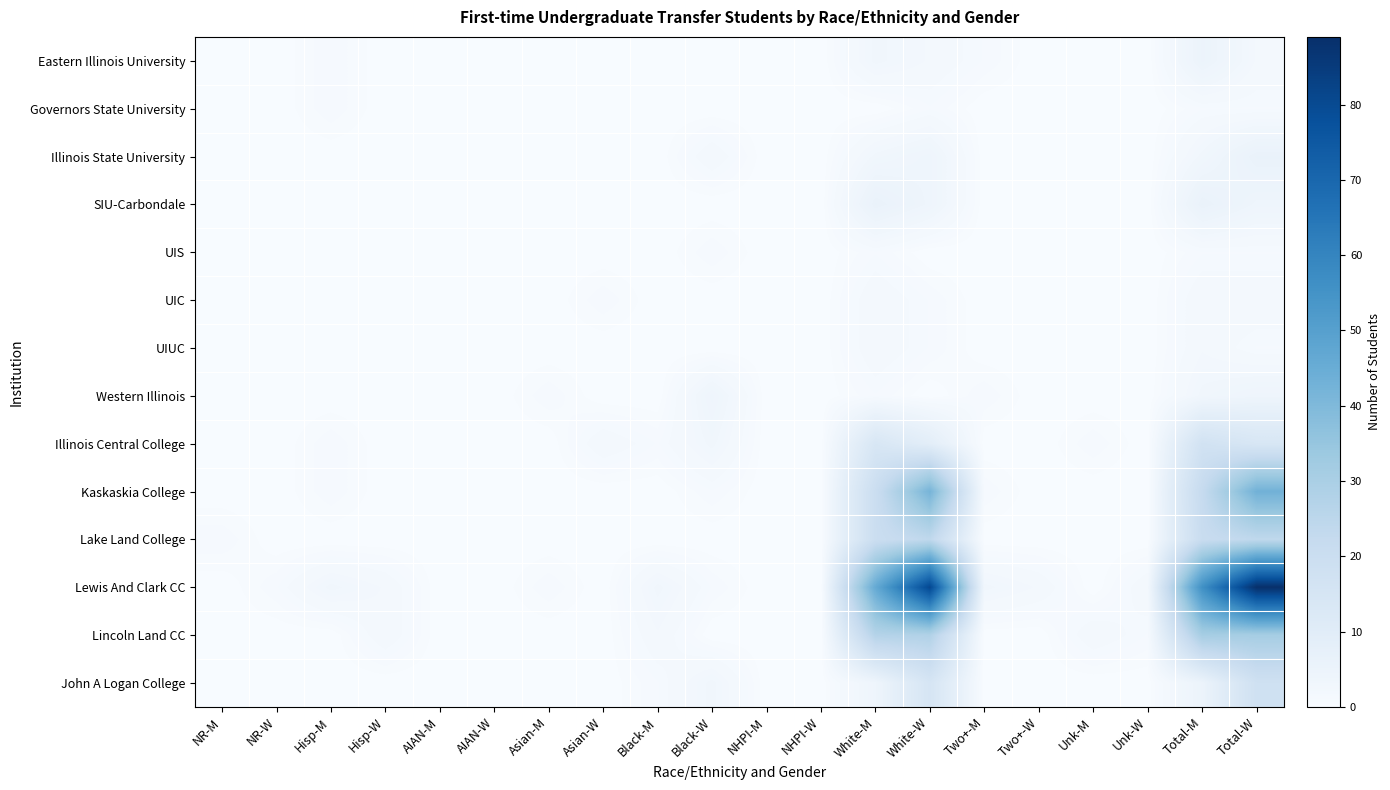

Reading left to right, what are all the values shown in this chart?

Eastern Illinois University: NR-M=0	NR-W=0	Hisp-M=1	Hisp-W=0	AIAN-M=0	AIAN-W=0	Asian-M=0	Asian-W=0	Black-M=0	Black-W=0	NHPI-M=0	NHPI-W=0	White-M=3	White-W=2	Two+-M=1	Two+-W=0	Unk-M=0	Unk-W=0	Total-M=5	Total-W=2
Governors State University: NR-M=0	NR-W=0	Hisp-M=1	Hisp-W=0	AIAN-M=0	AIAN-W=0	Asian-M=0	Asian-W=0	Black-M=0	Black-W=0	NHPI-M=0	NHPI-W=0	White-M=0	White-W=1	Two+-M=0	Two+-W=0	Unk-M=0	Unk-W=0	Total-M=1	Total-W=1
Illinois State University: NR-M=0	NR-W=0	Hisp-M=0	Hisp-W=0	AIAN-M=0	AIAN-W=0	Asian-M=0	Asian-W=0	Black-M=0	Black-W=2	NHPI-M=0	NHPI-W=0	White-M=3	White-W=4	Two+-M=0	Two+-W=0	Unk-M=0	Unk-W=0	Total-M=3	Total-W=6
SIU-Carbondale: NR-M=0	NR-W=0	Hisp-M=0	Hisp-W=0	AIAN-M=0	AIAN-W=0	Asian-M=0	Asian-W=0	Black-M=0	Black-W=0	NHPI-M=0	NHPI-W=0	White-M=6	White-W=4	Two+-M=0	Two+-W=0	Unk-M=0	Unk-W=0	Total-M=6	Total-W=4
UIS: NR-M=0	NR-W=0	Hisp-M=0	Hisp-W=0	AIAN-M=0	AIAN-W=0	Asian-M=0	Asian-W=0	Black-M=0	Black-W=1	NHPI-M=0	NHPI-W=0	White-M=1	White-W=0	Two+-M=0	Two+-W=0	Unk-M=0	Unk-W=0	Total-M=1	Total-W=1
UIC: NR-M=0	NR-W=0	Hisp-M=0	Hisp-W=0	AIAN-M=0	AIAN-W=0	Asian-M=0	Asian-W=1	Black-M=0	Black-W=0	NHPI-M=0	NHPI-W=0	White-M=2	White-W=1	Two+-M=0	Two+-W=0	Unk-M=0	Unk-W=0	Total-M=2	Total-W=2
UIUC: NR-M=0	NR-W=0	Hisp-M=0	Hisp-W=0	AIAN-M=0	AIAN-W=0	Asian-M=0	Asian-W=0	Black-M=0	Black-W=0	NHPI-M=0	NHPI-W=0	White-M=2	White-W=1	Two+-M=0	Two+-W=0	Unk-M=0	Unk-W=0	Total-M=2	Total-W=1
Western Illinois: NR-M=0	NR-W=0	Hisp-M=0	Hisp-W=0	AIAN-M=0	AIAN-W=0	Asian-M=1	Asian-W=0	Black-M=0	Black-W=4	NHPI-M=0	NHPI-W=0	White-M=1	White-W=0	Two+-M=1	Two+-W=0	Unk-M=0	Unk-W=0	Total-M=3	Total-W=4
Illinois Central College: NR-M=0	NR-W=0	Hisp-M=1	Hisp-W=0	AIAN-M=0	AIAN-W=0	Asian-M=0	Asian-W=2	Black-M=1	Black-W=3	NHPI-M=0	NHPI-W=0	White-M=14	White-W=9	Two+-M=0	Two+-W=0	Unk-M=1	Unk-W=0	Total-M=17	Total-W=14
Kaskaskia College: NR-M=0	NR-W=0	Hisp-M=1	Hisp-W=0	AIAN-M=0	AIAN-W=0	Asian-M=0	Asian-W=0	Black-M=0	Black-W=1	NHPI-M=0	NHPI-W=0	White-M=20	White-W=42	Two+-M=1	Two+-W=0	Unk-M=0	Unk-W=0	Total-M=22	Total-W=43
Lake Land College: NR-M=1	NR-W=0	Hisp-M=0	Hisp-W=0	AIAN-M=0	AIAN-W=0	Asian-M=0	Asian-W=0	Black-M=0	Black-W=0	NHPI-M=0	NHPI-W=0	White-M=20	White-W=24	Two+-M=0	Two+-W=0	Unk-M=0	Unk-W=0	Total-M=21	Total-W=24
Lewis And Clark CC: NR-M=0	NR-W=1	Hisp-M=3	Hisp-W=2	AIAN-M=0	AIAN-W=0	Asian-M=1	Asian-W=0	Black-M=3	Black-W=1	NHPI-M=0	NHPI-W=0	White-M=46	White-W=81	Two+-M=3	Two+-W=2	Unk-M=0	Unk-W=2	Total-M=56	Total-W=89
Lincoln Land CC: NR-M=0	NR-W=0	Hisp-M=0	Hisp-W=2	AIAN-M=0	AIAN-W=0	Asian-M=0	Asian-W=0	Black-M=2	Black-W=0	NHPI-M=0	NHPI-W=0	White-M=27	White-W=28	Two+-M=0	Two+-W=0	Unk-M=2	Unk-W=1	Total-M=31	Total-W=31
John A Logan College: NR-M=0	NR-W=0	Hisp-M=0	Hisp-W=0	AIAN-M=0	AIAN-W=0	Asian-M=0	Asian-W=0	Black-M=1	Black-W=3	NHPI-M=0	NHPI-W=0	White-M=4	White-W=15	Two+-M=0	Two+-W=0	Unk-M=0	Unk-W=0	Total-M=5	Total-W=18